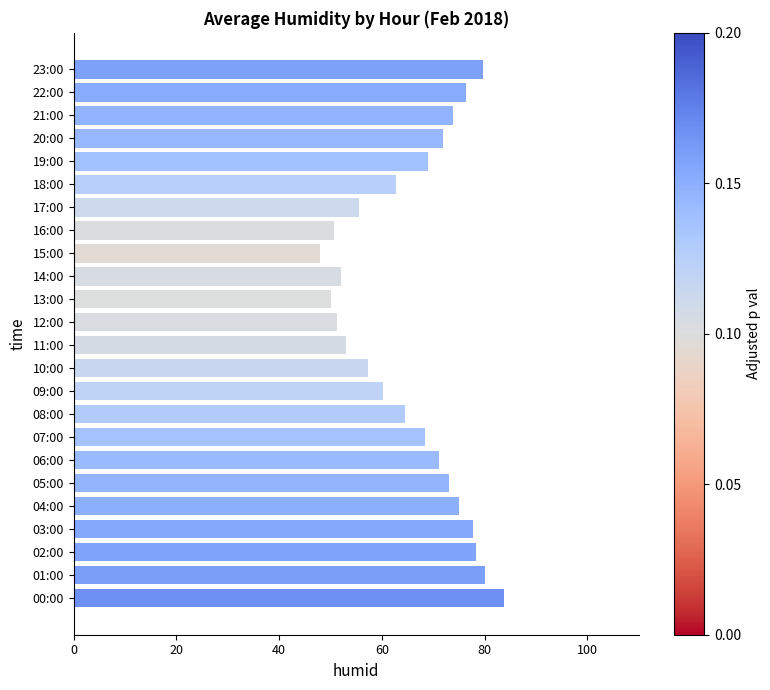

Is it true that the value at 23:00 is 79.6?

True